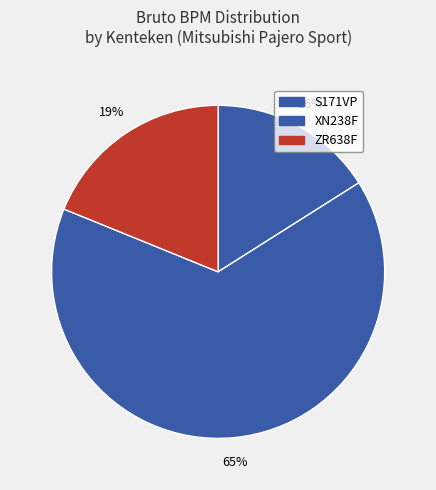

Rank the categories by value from highest to lowest.

XN238F, ZR638F, S171VP